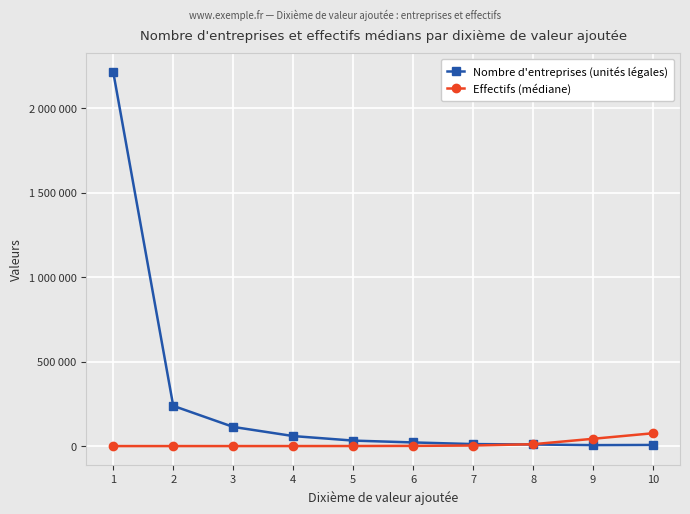

What is the total value across all series at 9?

48669